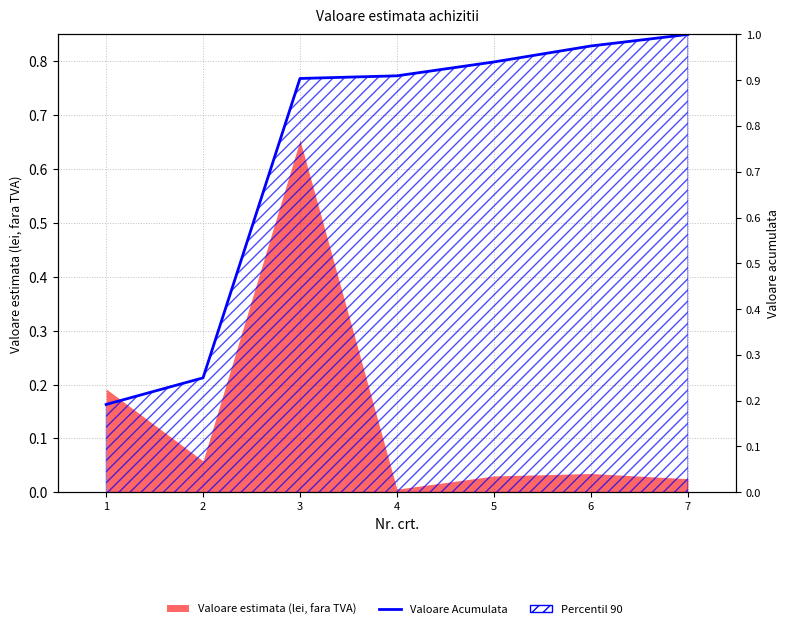

Reading left to right, transcribe all the data shown in this chart.

1=0.2	2=0.2	3=0.9	4=0.9	5=0.9	6=1.0	7=1.0